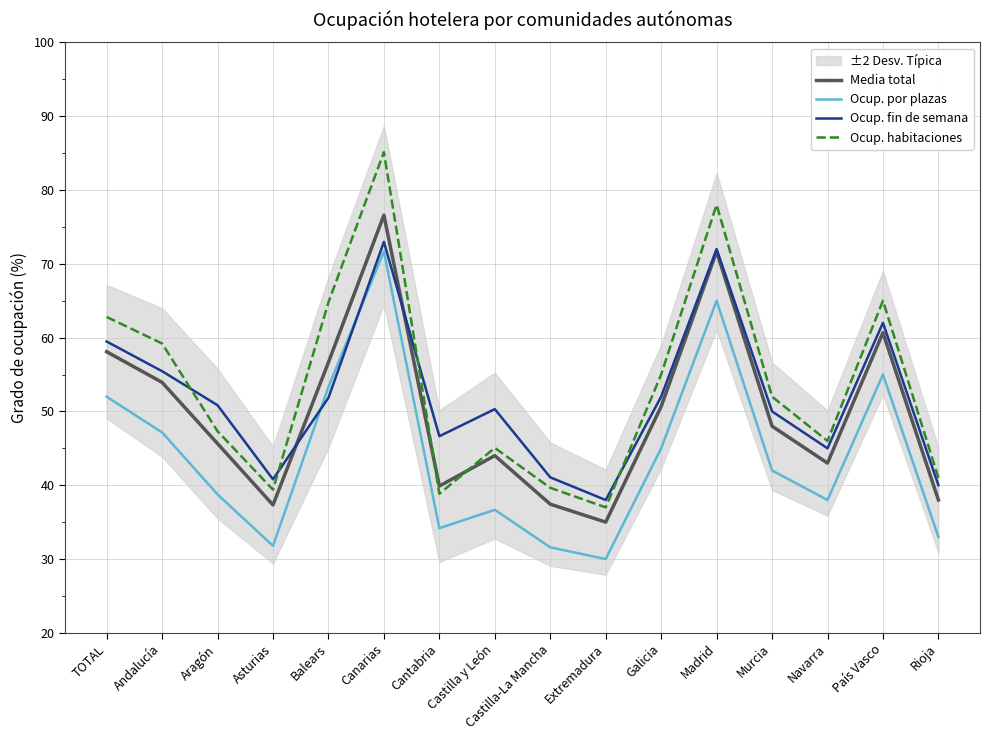

The Ocup. habitaciones series shows 10.2 at Extremadura. True or false?

False